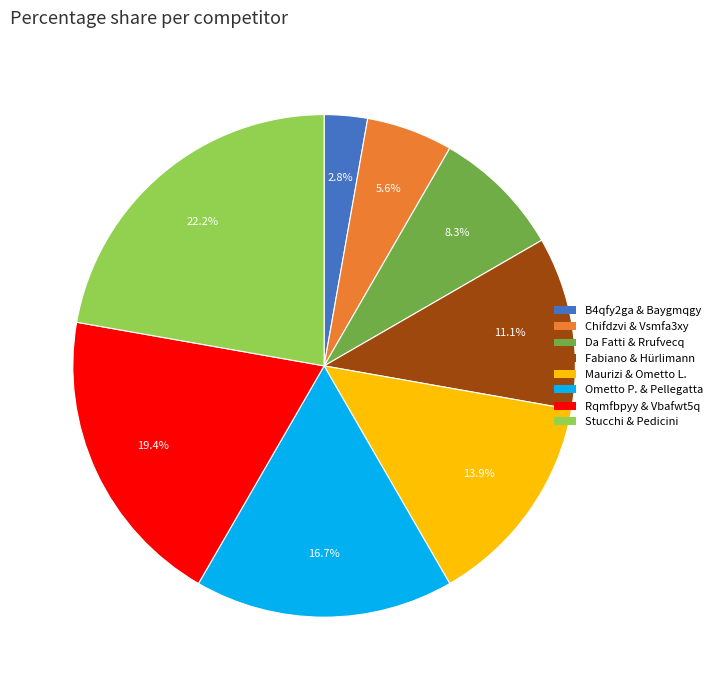

To the nearest percent, what is the average slice percentage?

12%